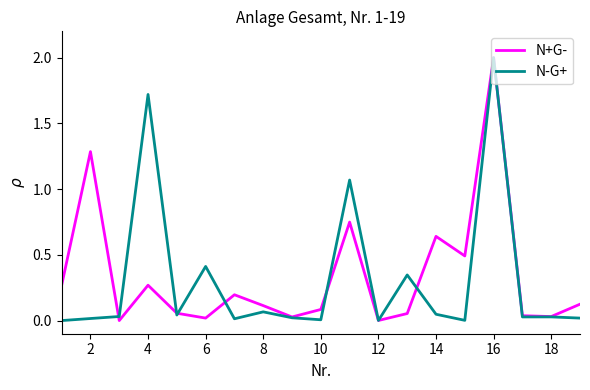

What is the greatest value displayed?

2.0